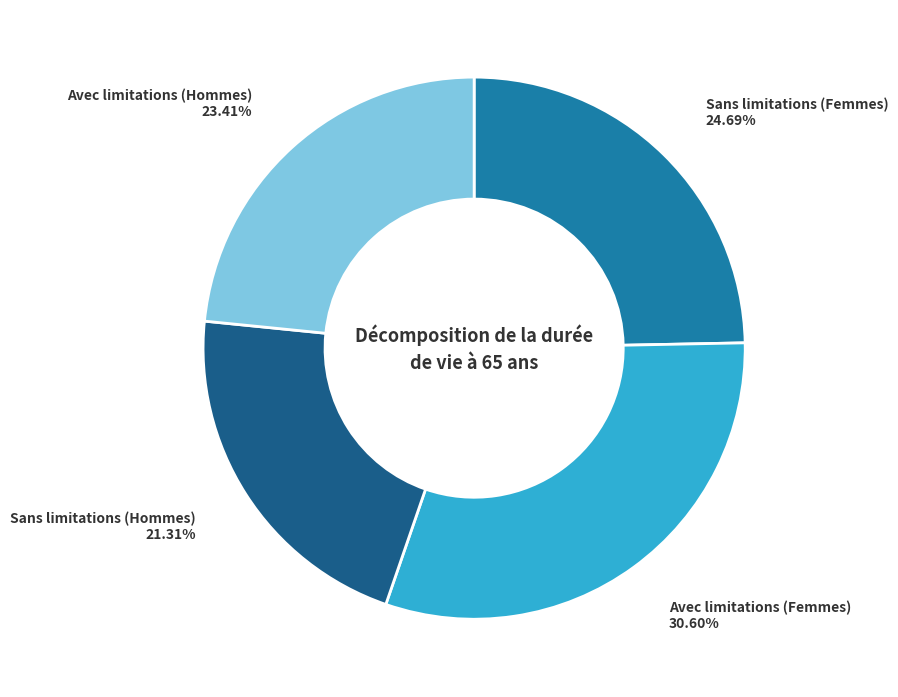

What is the smallest slice in the pie chart?

Sans limitations (Hommes)